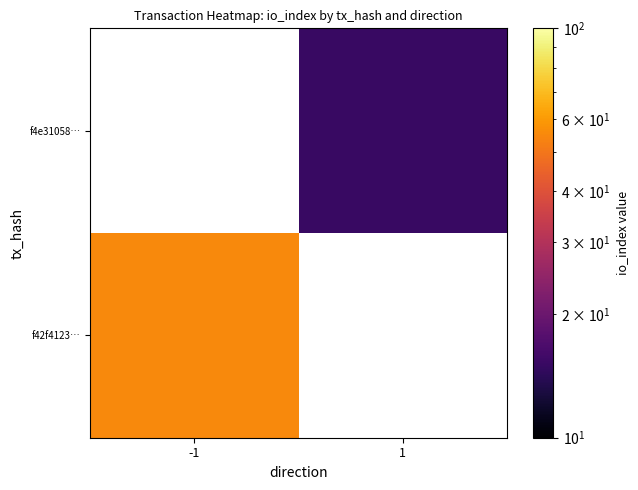

What is the sum of all f4e31058… values?

15